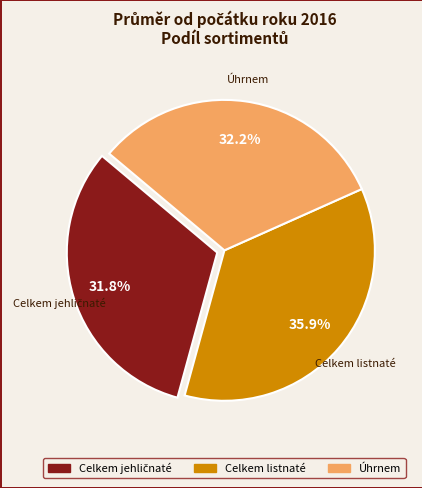

Is there any slice that represents more than half of the pie?

No